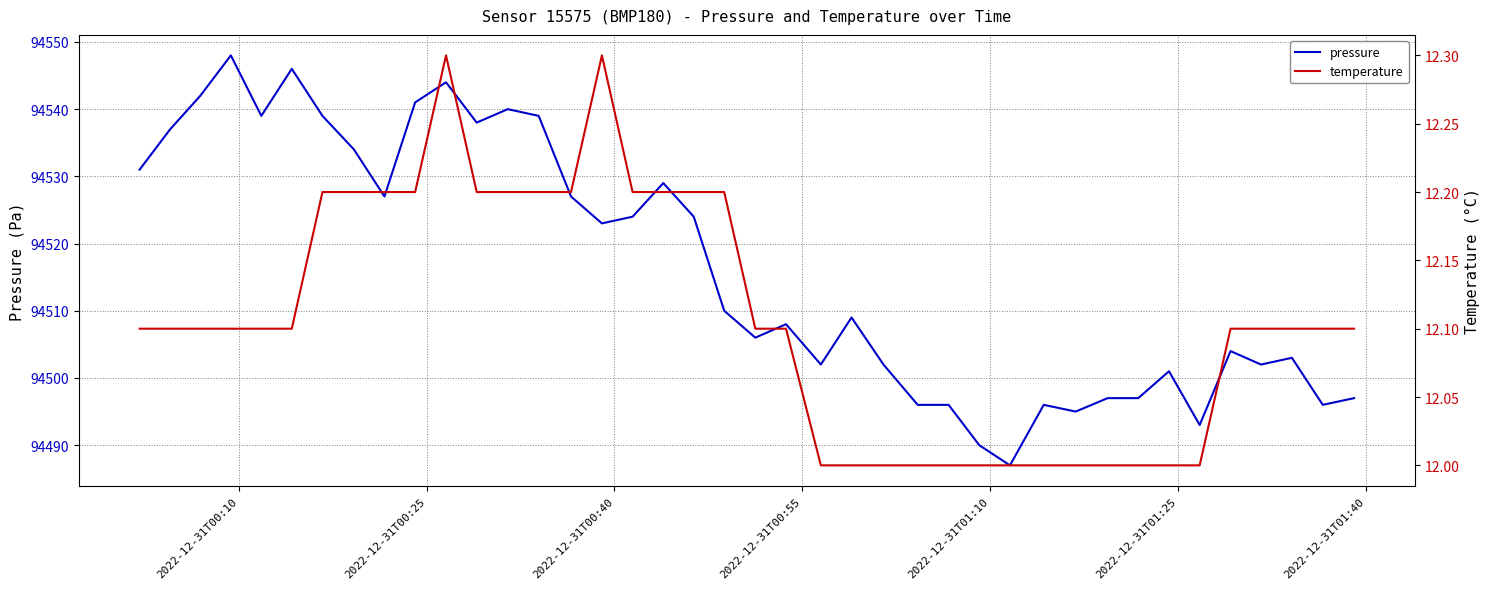

Reading left to right, list all the values displayed in this chart.

pressure: 94531.0	94537.0	94542.0	94548.0	94539.0	94546.0	94539.0	94534.0	94527.0	94541.0	94544.0	94538.0	94540.0	94539.0	94527.0	94523.0	94524.0	94529.0	94524.0	94510.0	94506.0	94508.0	94502.0	94509.0	94502.0	94496.0	94496.0	94490.0	94487.0	94496.0	94495.0	94497.0	94497.0	94501.0	94493.0	94504.0	94502.0	94503.0	94496.0	94497.0
temperature: 12.1	12.1	12.1	12.1	12.1	12.1	12.2	12.2	12.2	12.2	12.3	12.2	12.2	12.2	12.2	12.3	12.2	12.2	12.2	12.2	12.1	12.1	12.0	12.0	12.0	12.0	12.0	12.0	12.0	12.0	12.0	12.0	12.0	12.0	12.0	12.1	12.1	12.1	12.1	12.1